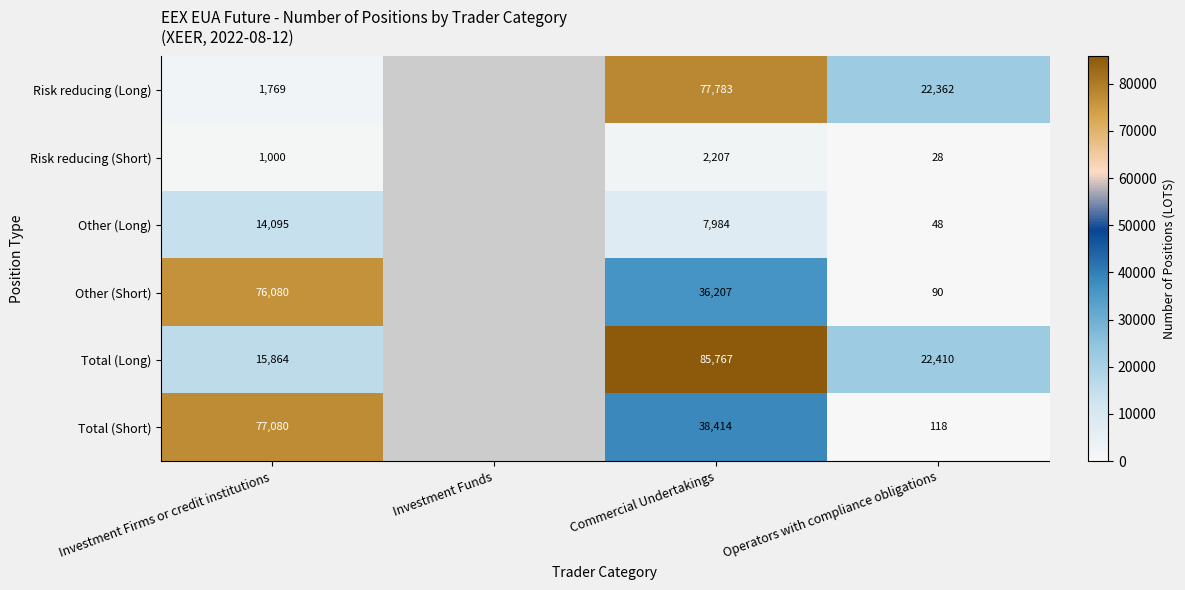

Is it true that Risk reducing (Long) equals 22362 at Operators with compliance obligations?

True